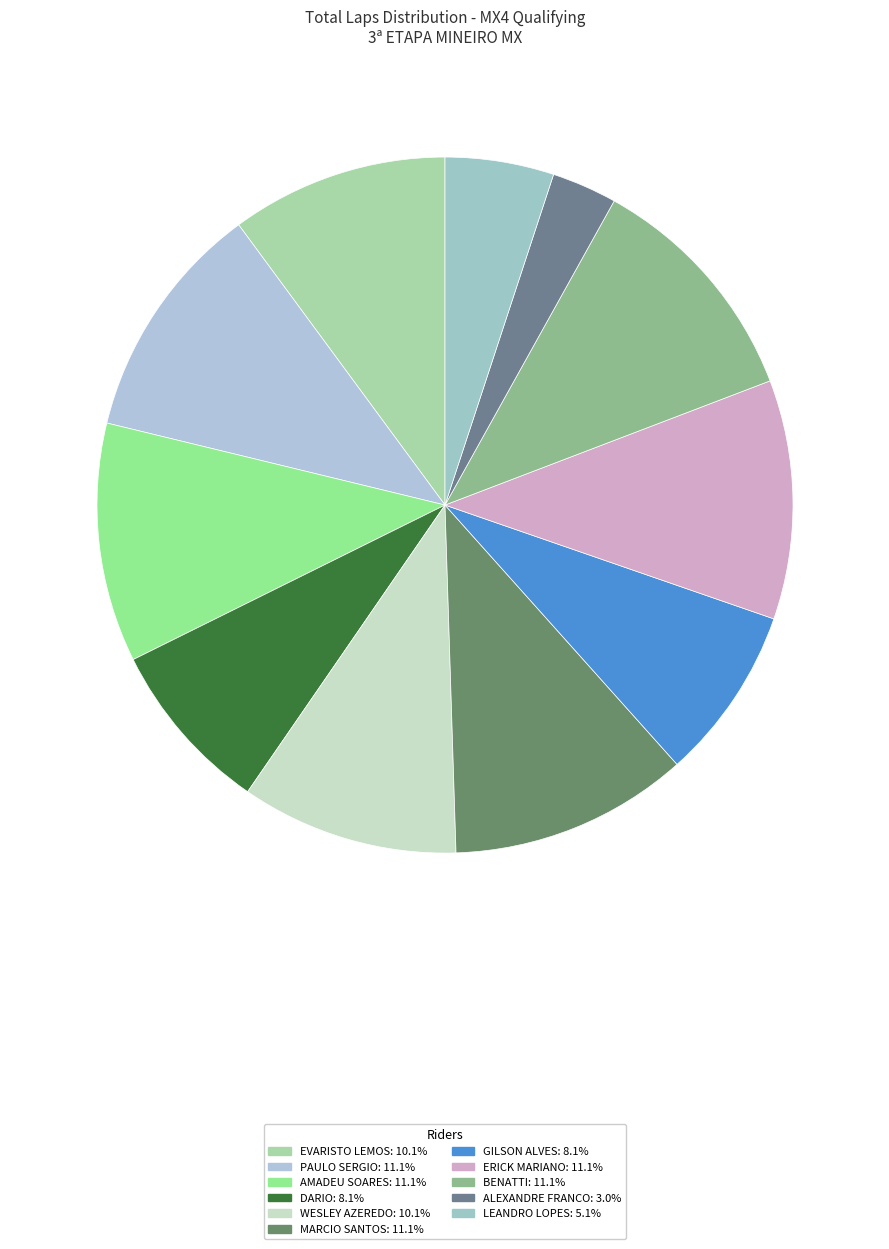

How many segments does this pie chart have?

11